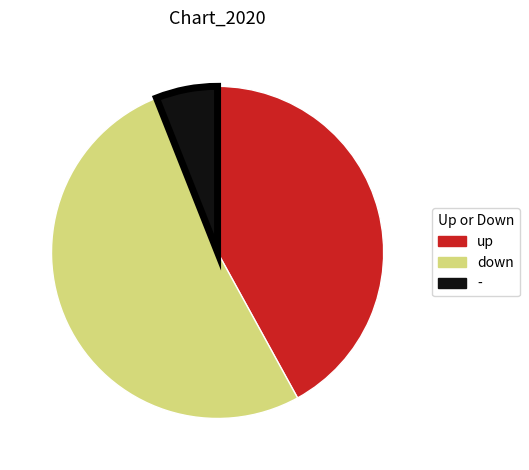

Which category accounts for the majority?

down